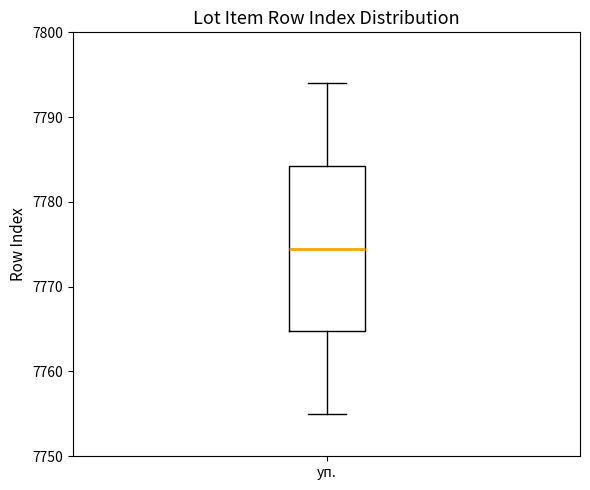

Read this box plot against the y-axis: the position of the median line, the range covered by the box, and the ends of both whiskers. The values are not printed on the chart, so give them approximately, as read against the axis.

median 7775, box 7765 to 7784, whiskers 7755 to 7794